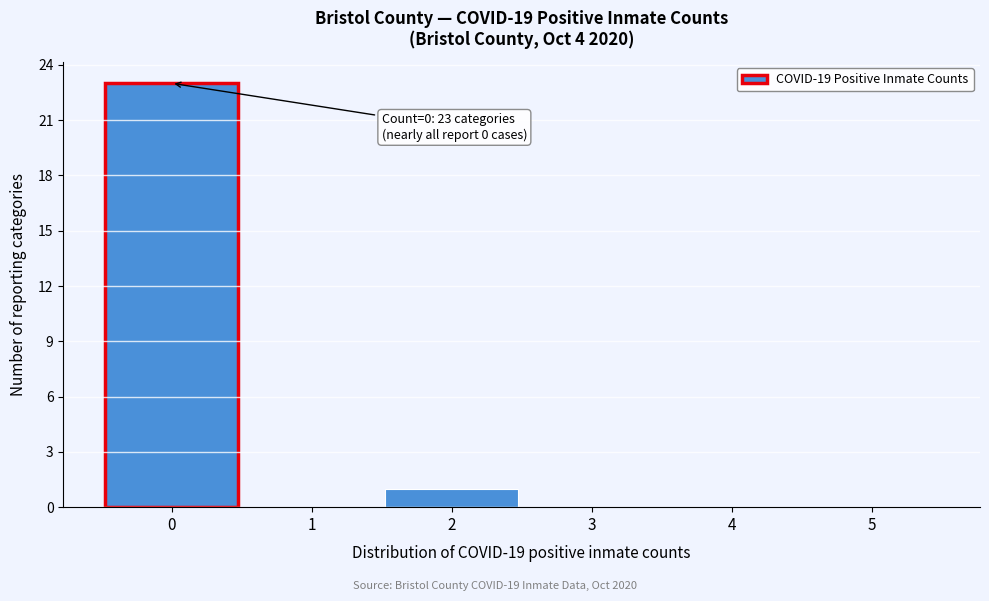

Over which range of the x-axis is the bar tallest?

-0.5 to 0.5